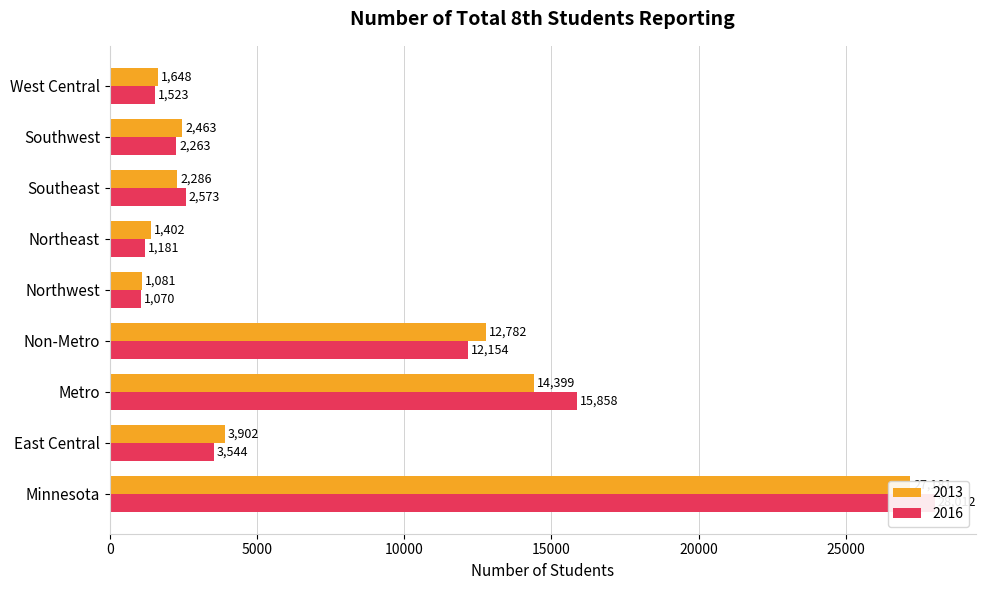

At which category is the sum across all series the highest?

Minnesota